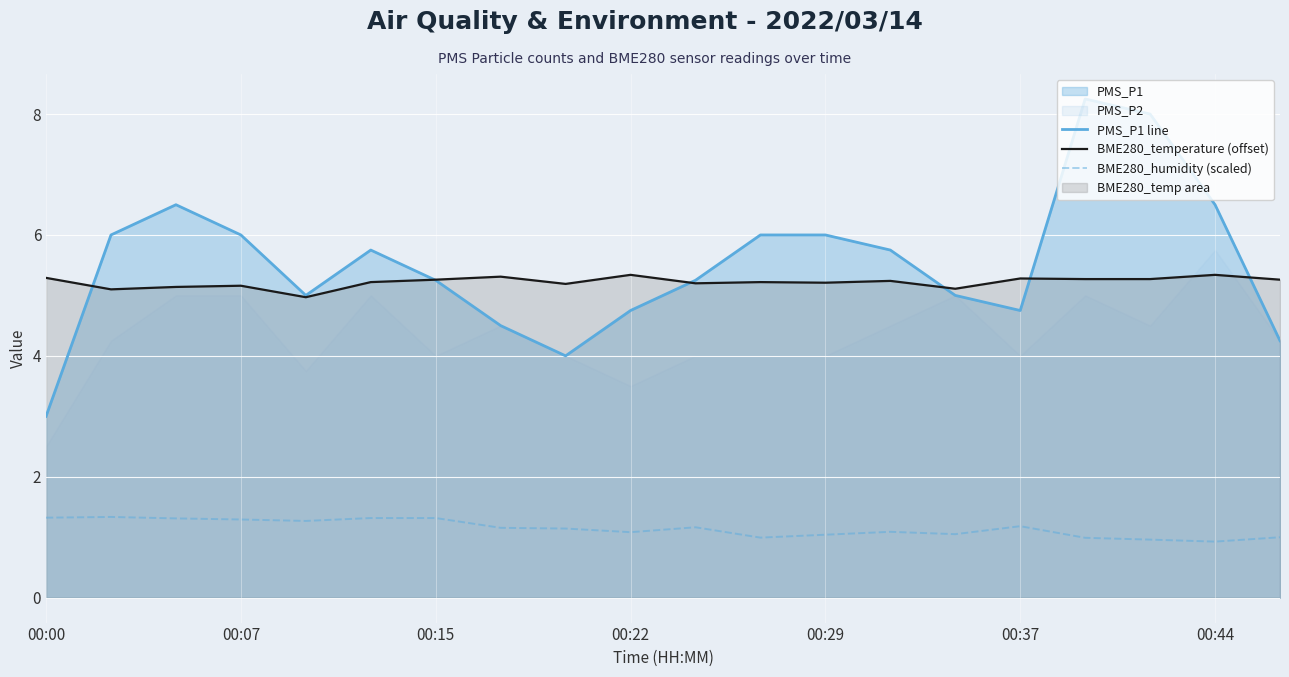

The value of BME280_temperature (offset) at 10 is 7.7. True or false?

False